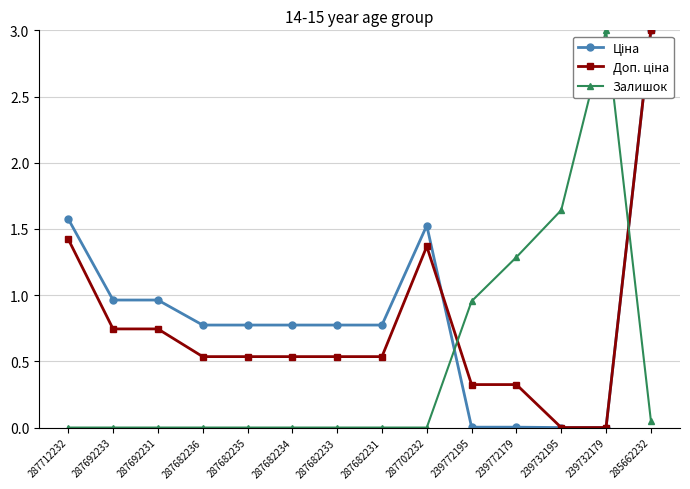

At how many categories does at least one series exceed 2?

2